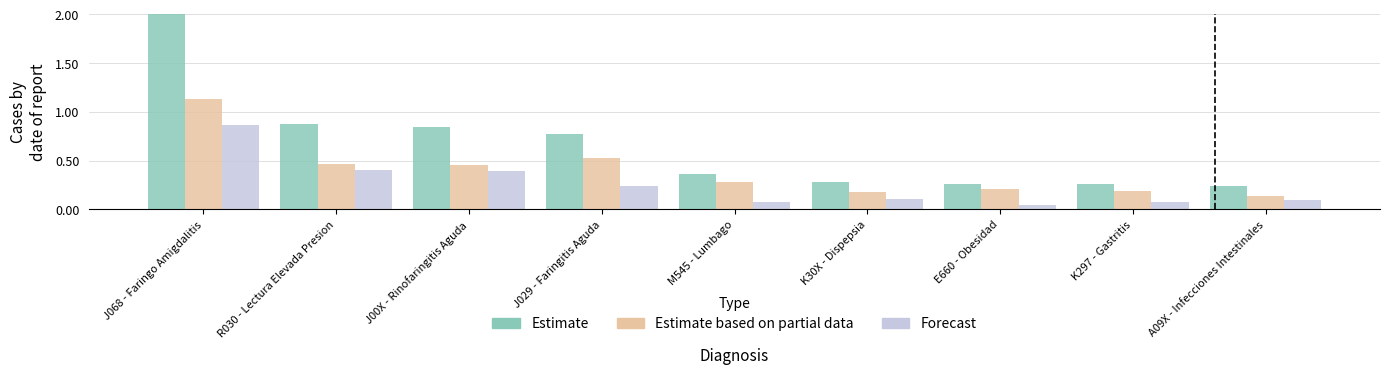

What is the sum of all Estimate values?

5.9